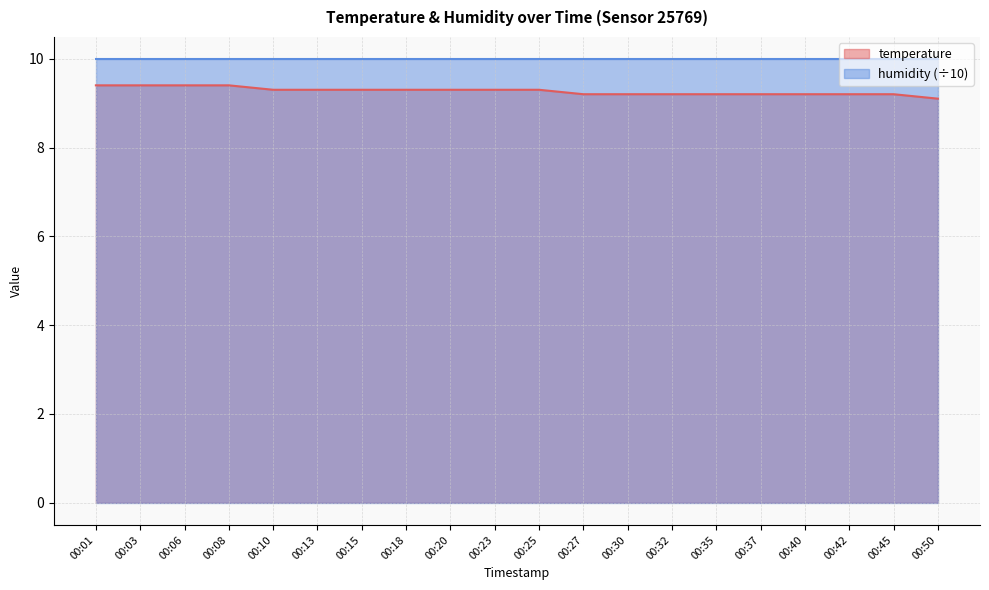

What is the sum of the values at 00:08 and 00:13?

18.7